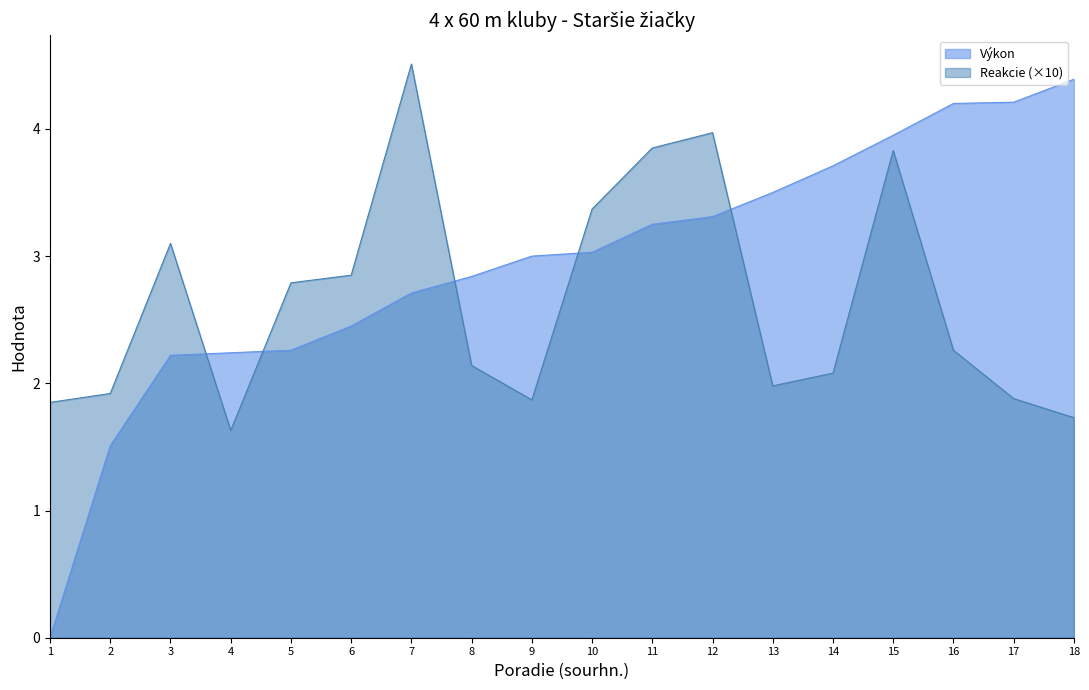

At which label does Reakcie first exceed 2?

3